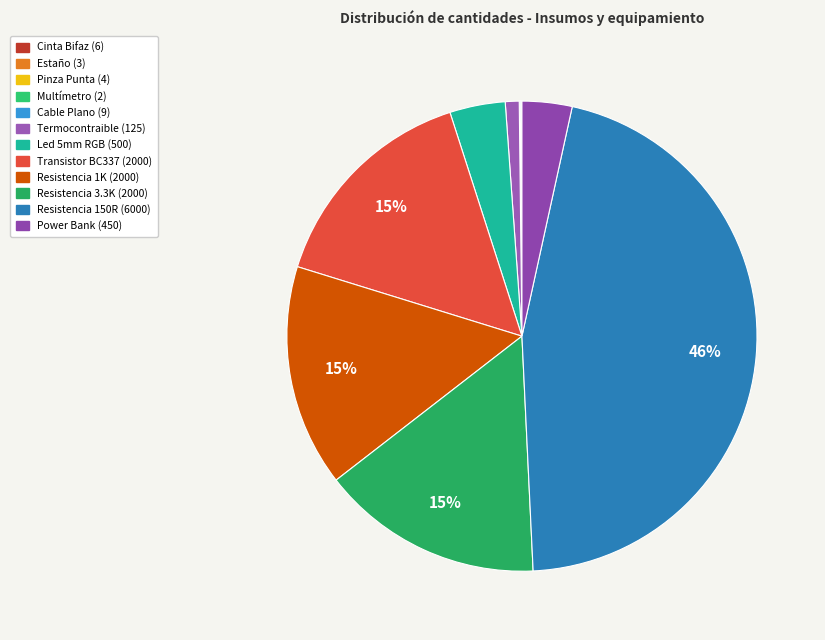

The Cable Plano (9) slice represents 0% of the pie. True or false?

True